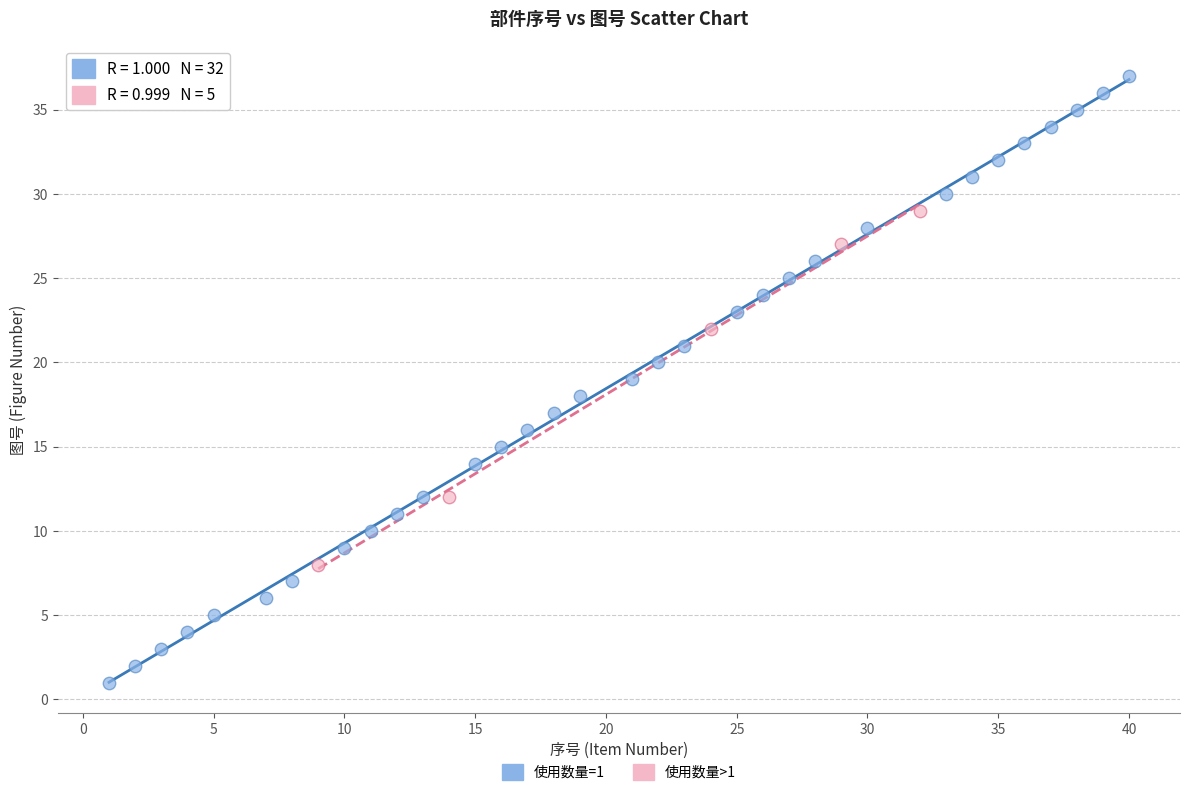

What are all the series names shown in the legend?

使用数量=1, 使用数量>1